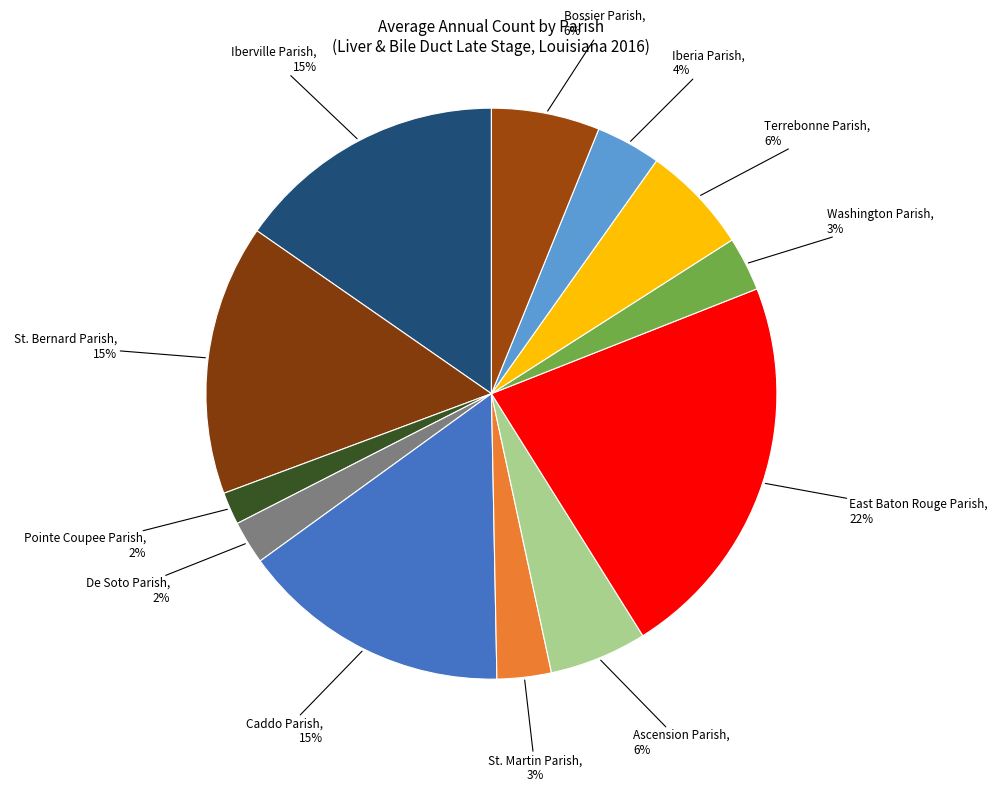

Combined, do Iberville Parish and Pointe Coupee Parish account for over 50%?

No